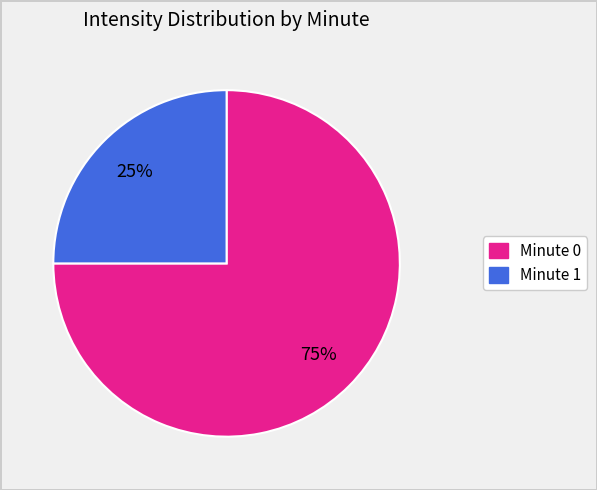

Does any single category account for the majority?

Yes